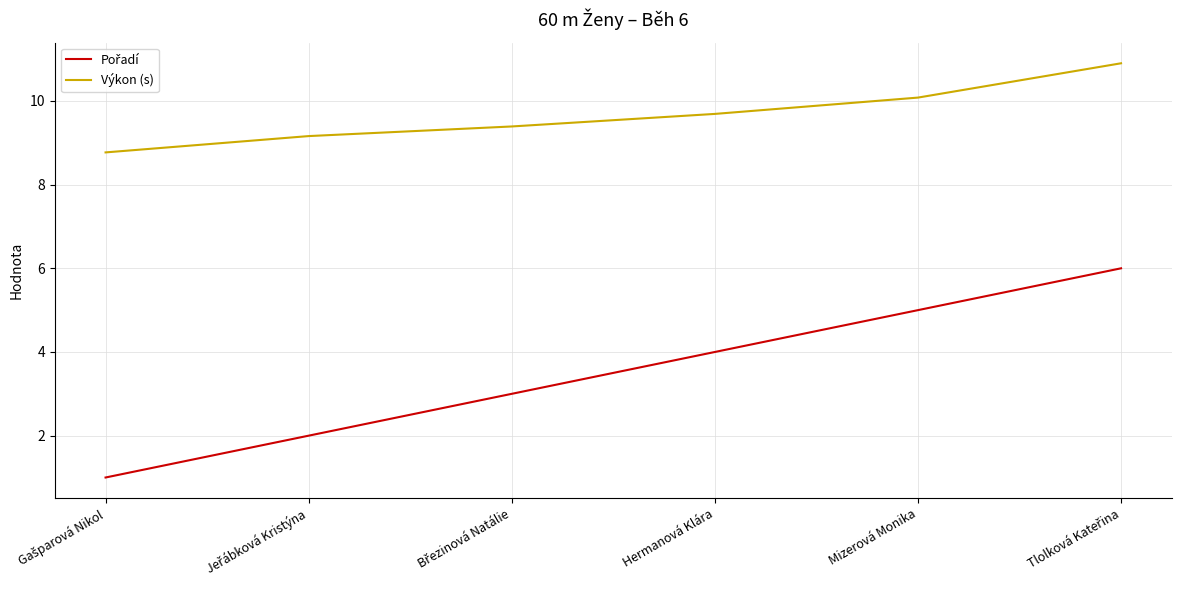

What position from the right is Mizerová Monika?

2